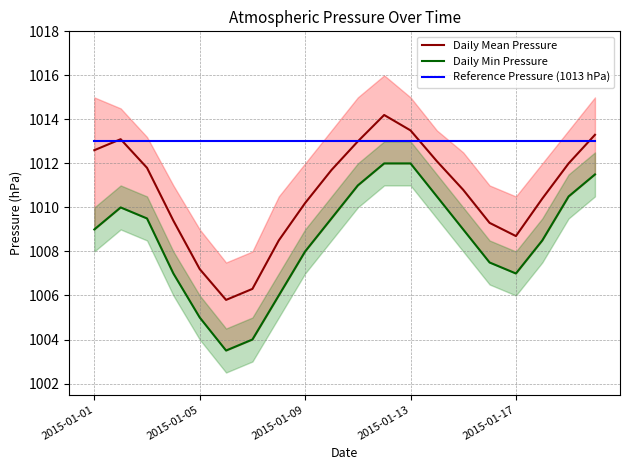

Which series has the largest range (max minus min)?

Daily Min Pressure